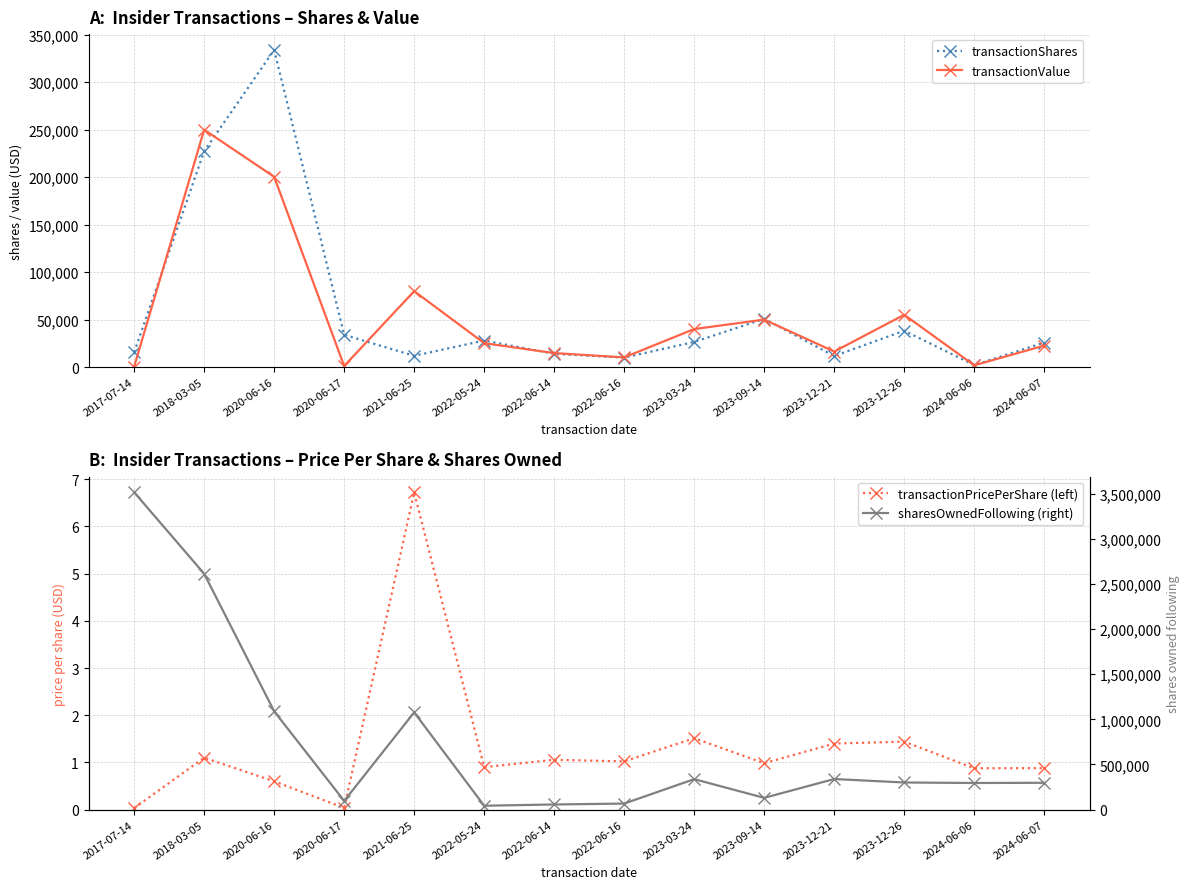

Reading left to right, list all the values displayed in this chart.

transactionShares: 2017-07-14=15728.0	2018-03-05=227272.0	2020-06-16=334000.0	2020-06-17=34020.0	2021-06-25=11900.0	2022-05-24=28000.0	2022-06-14=14000.0	2022-06-16=10000.0	2023-03-24=26500.0	2023-09-14=50900.0	2023-12-21=11707.0	2023-12-26=38293.0	2024-06-06=2189.0	2024-06-07=25800.0
transactionValue: 2017-07-14=502.0	2018-03-05=249999.0	2020-06-16=200400.0	2020-06-17=1191.0	2021-06-25=79980.0	2022-05-24=25215.0	2022-06-14=14781.0	2022-06-16=10219.0	2023-03-24=40097.0	2023-09-14=50025.0	2023-12-21=16390.0	2023-12-26=55129.0	2024-06-06=1918.0	2024-06-07=22663.0
transactionPricePerShare (left): 2017-07-14=0.0	2018-03-05=1.1	2020-06-16=0.6	2020-06-17=0.0	2021-06-25=6.7	2022-05-24=0.9	2022-06-14=1.1	2022-06-16=1.0	2023-03-24=1.5	2023-09-14=1.0	2023-12-21=1.4	2023-12-26=1.4	2024-06-06=0.9	2024-06-07=0.9
sharesOwnedFollowing (right): 2017-07-14=3515728.0	2018-03-05=2613459.0	2020-06-16=1089206.0	2020-06-17=96658.0	2021-06-25=1077306.0	2022-05-24=43000.0	2022-06-14=57000.0	2022-06-16=67000.0	2023-03-24=337494.0	2023-09-14=130400.0	2023-12-21=338887.0	2023-12-26=300594.0	2024-06-06=295035.0	2024-06-07=297224.0